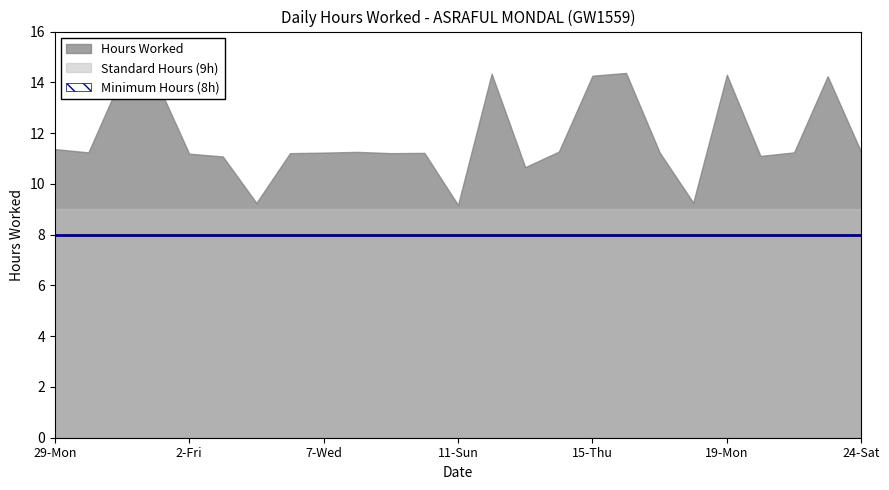

Reading left to right, transcribe all the data shown in this chart.

Hours Worked: 29-Mon=11.4	30-Tue=11.2	31-Wed=14.2	1-Thu=14.1	2-Fri=11.2	3-Sat=11.1	4-Sun=9.2	5-Mon=11.2	7-Wed=11.2	8-Thu=11.3	9-Fri=11.2	10-Sat=11.2	11-Sun=9.2	12-Mon=14.3	13-Tue=10.7	14-Wed=11.3	15-Thu=14.3	16-Fri=14.4	17-Sat=11.2	18-Sun=9.3	19-Mon=14.3	20-Tue=11.1	21-Wed=11.2	22-Thu=14.2	24-Sat=11.2
Baseline: 29-Mon=9.0	30-Tue=9.0	31-Wed=9.0	1-Thu=9.0	2-Fri=9.0	3-Sat=9.0	4-Sun=9.0	5-Mon=9.0	7-Wed=9.0	8-Thu=9.0	9-Fri=9.0	10-Sat=9.0	11-Sun=9.0	12-Mon=9.0	13-Tue=9.0	14-Wed=9.0	15-Thu=9.0	16-Fri=9.0	17-Sat=9.0	18-Sun=9.0	19-Mon=9.0	20-Tue=9.0	21-Wed=9.0	22-Thu=9.0	24-Sat=9.0
Min Hours: 29-Mon=8.0	30-Tue=8.0	31-Wed=8.0	1-Thu=8.0	2-Fri=8.0	3-Sat=8.0	4-Sun=8.0	5-Mon=8.0	7-Wed=8.0	8-Thu=8.0	9-Fri=8.0	10-Sat=8.0	11-Sun=8.0	12-Mon=8.0	13-Tue=8.0	14-Wed=8.0	15-Thu=8.0	16-Fri=8.0	17-Sat=8.0	18-Sun=8.0	19-Mon=8.0	20-Tue=8.0	21-Wed=8.0	22-Thu=8.0	24-Sat=8.0